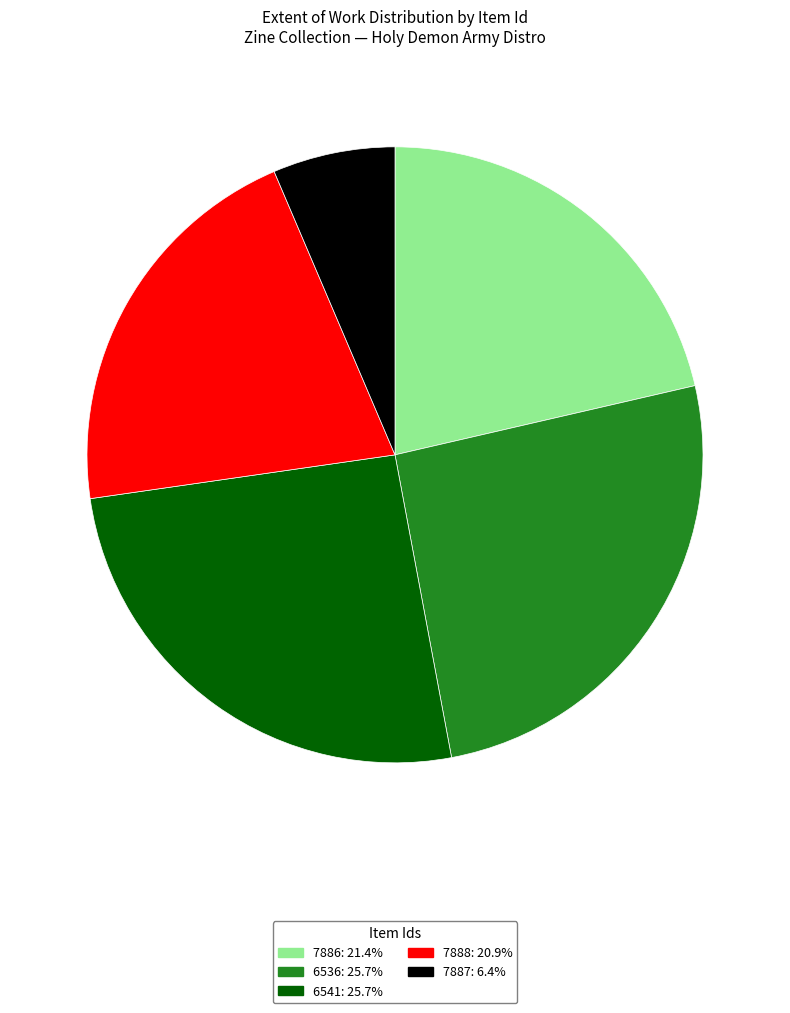

Is there any slice that represents more than half of the pie?

No